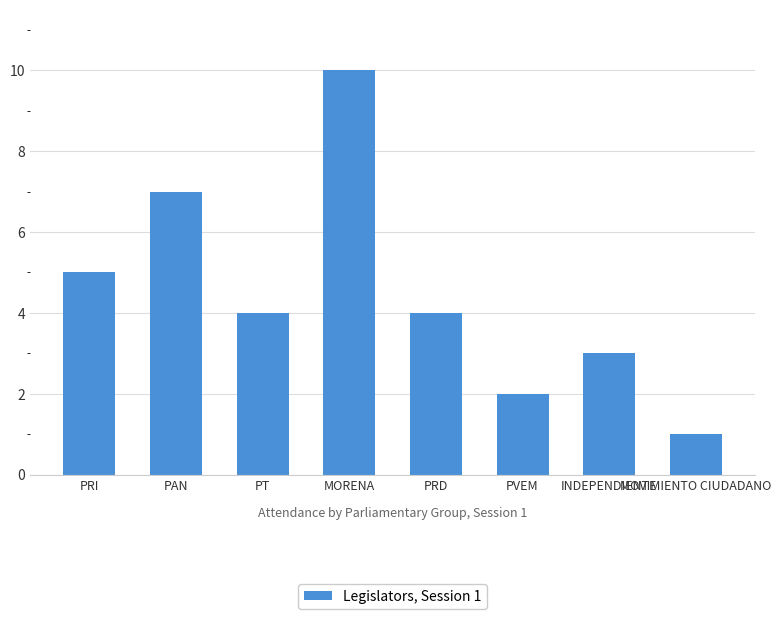

True or false: the data shows 4 at PT.

True